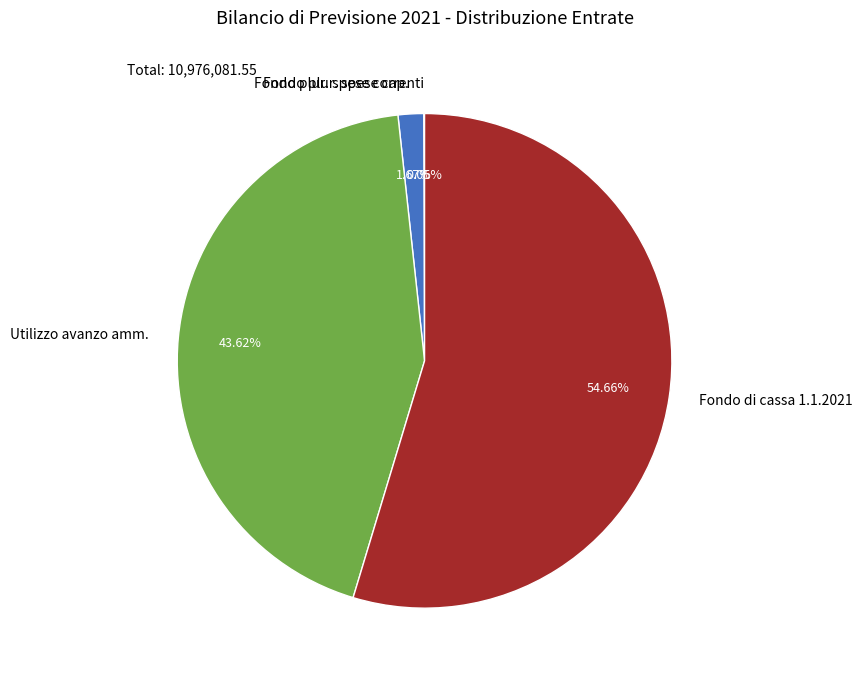

Does any single category account for the majority?

Yes